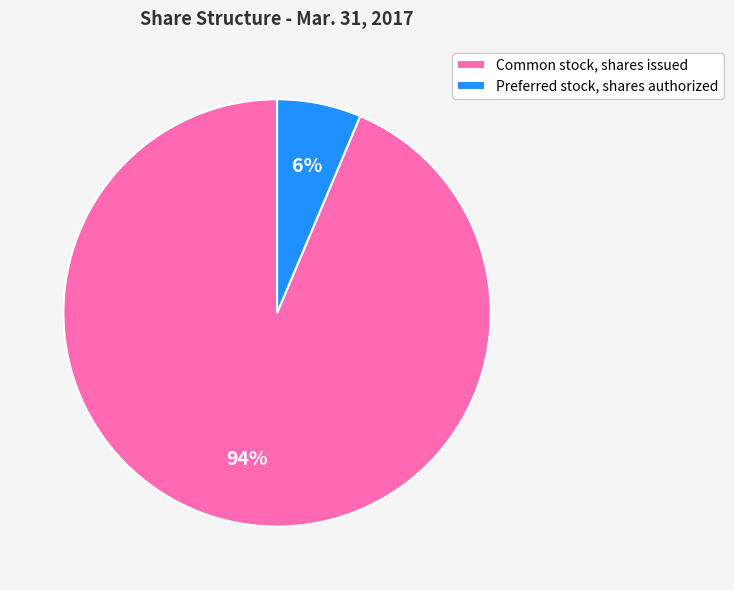

Which has a higher value, Common stock, shares issued or Preferred stock, shares authorized?

Common stock, shares issued